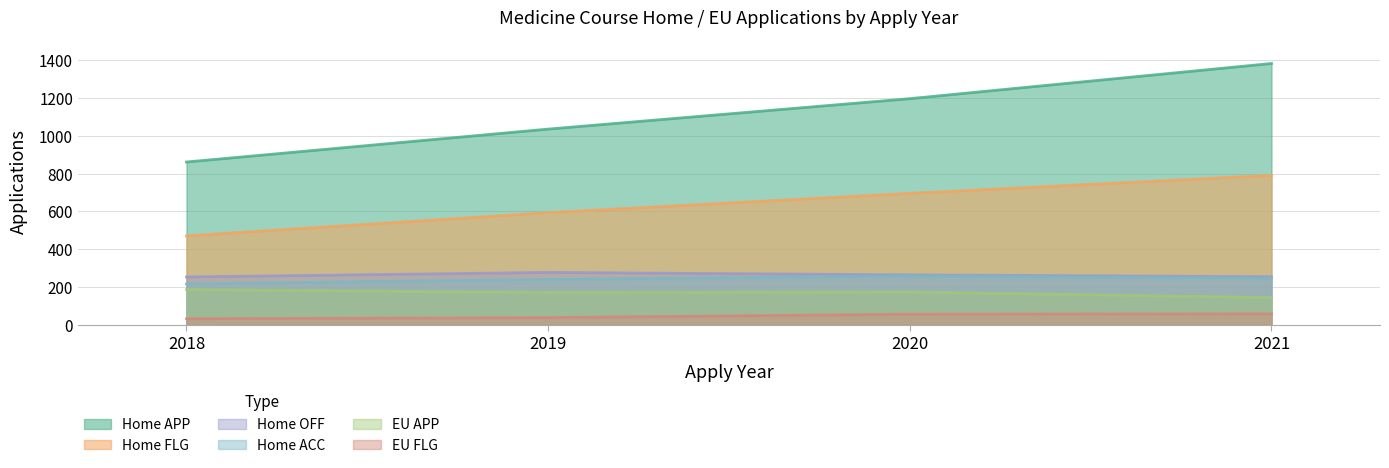

True or false: Home ACC and EU FLG intersect in this chart.

False